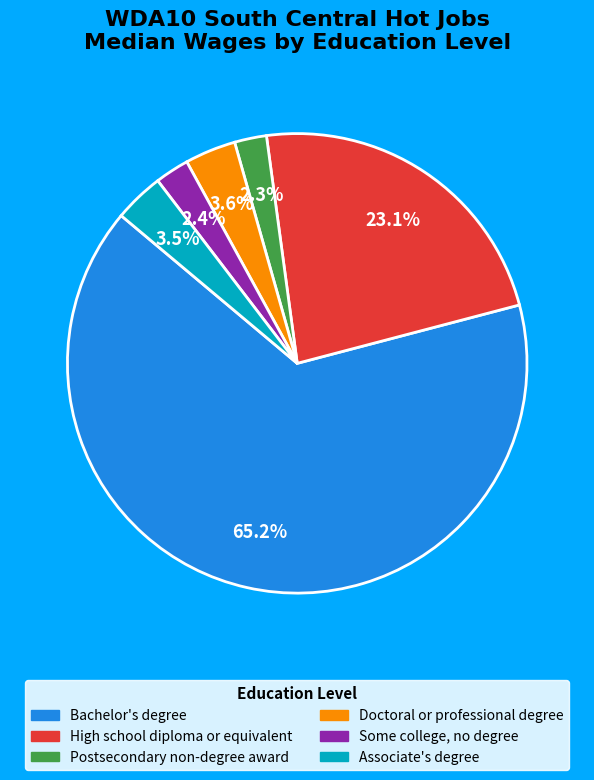

Does Bachelor's degree represent more than half of the total?

Yes